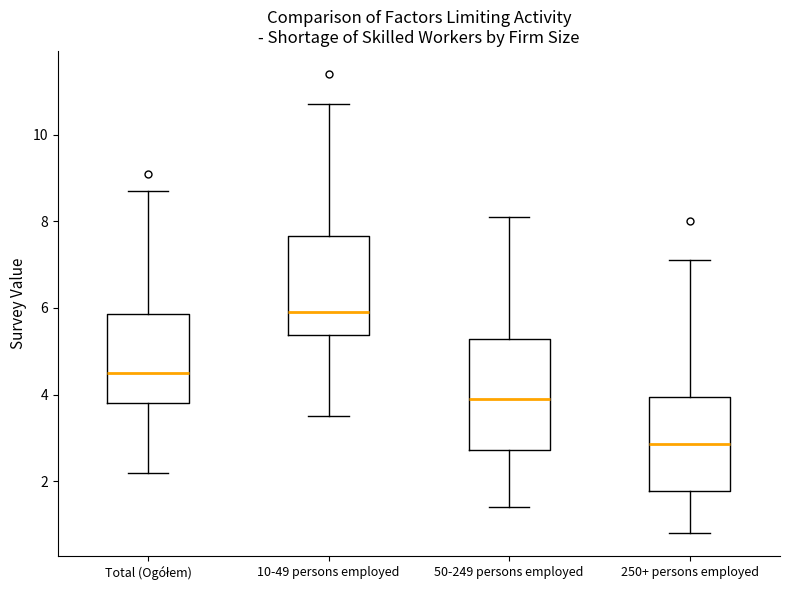

Where is the upper edge of the box for 50-249 persons employed on the y-axis? The values are not printed on the chart, so give them approximately, as read against the axis.

5.2